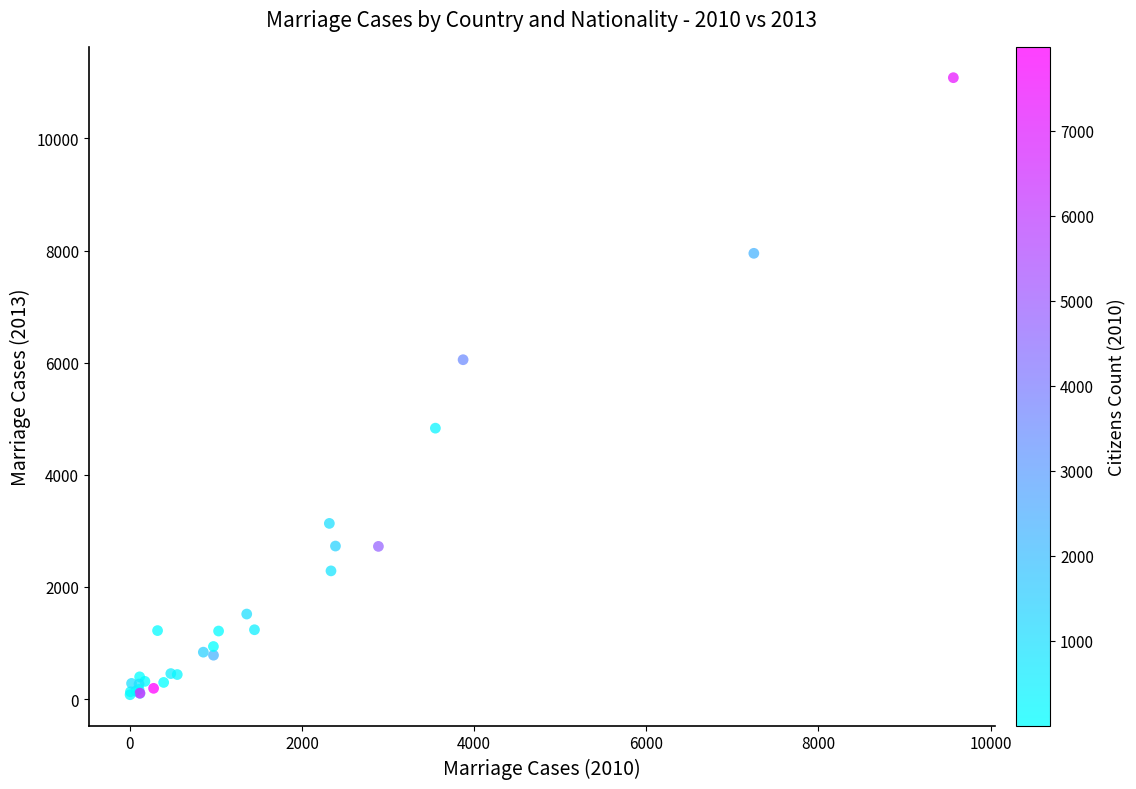

What Y value in the scatter plot is closest to 5580?

6053